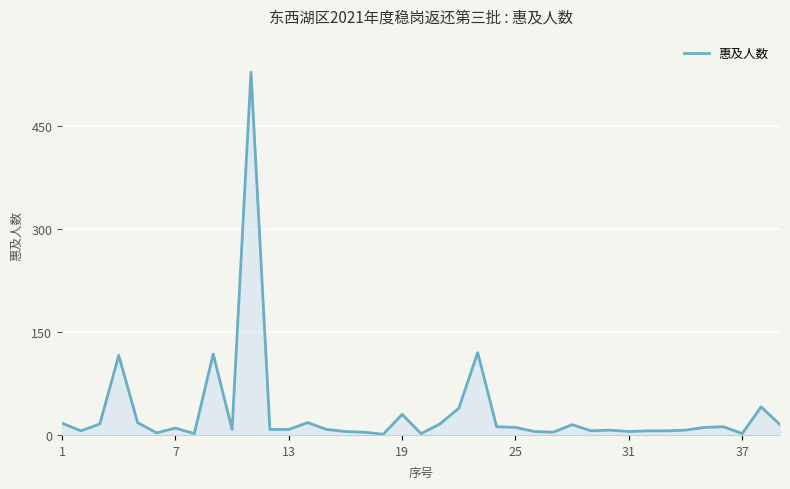

What is the sum of all values?

1267